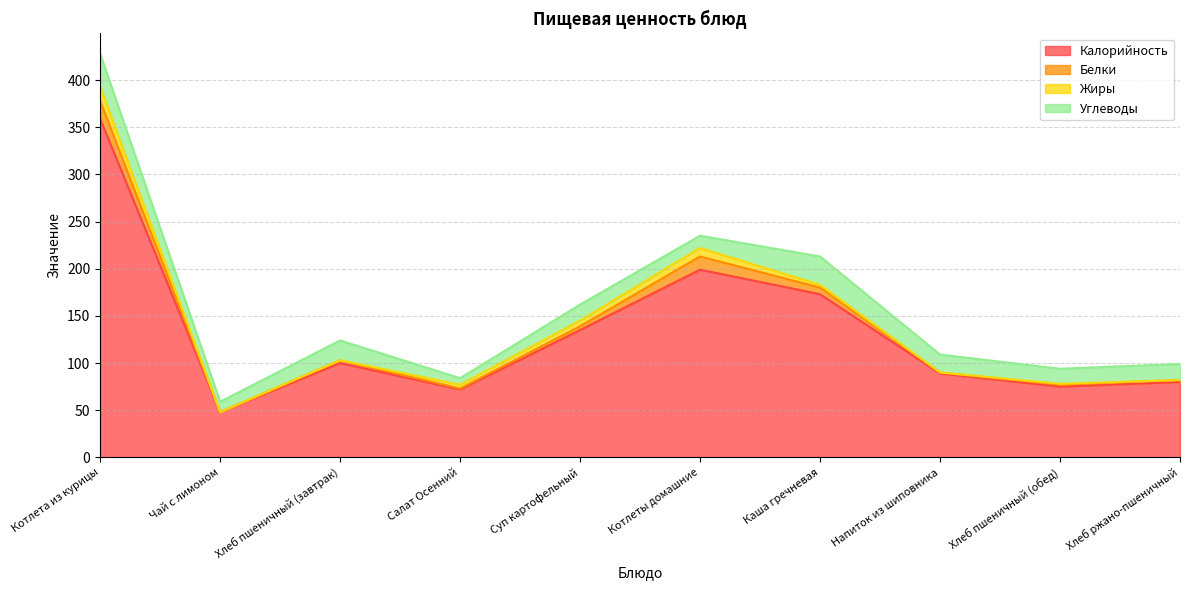

Which category has the highest value across all series?

Котлета из курицы